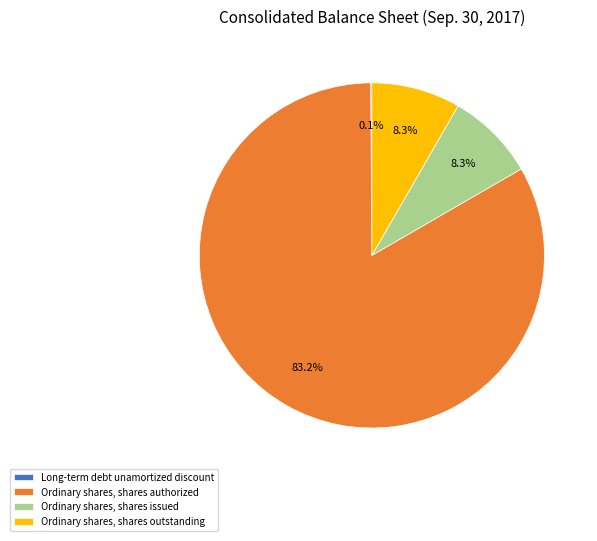

What is the largest slice in the pie chart?

Ordinary shares, shares authorized